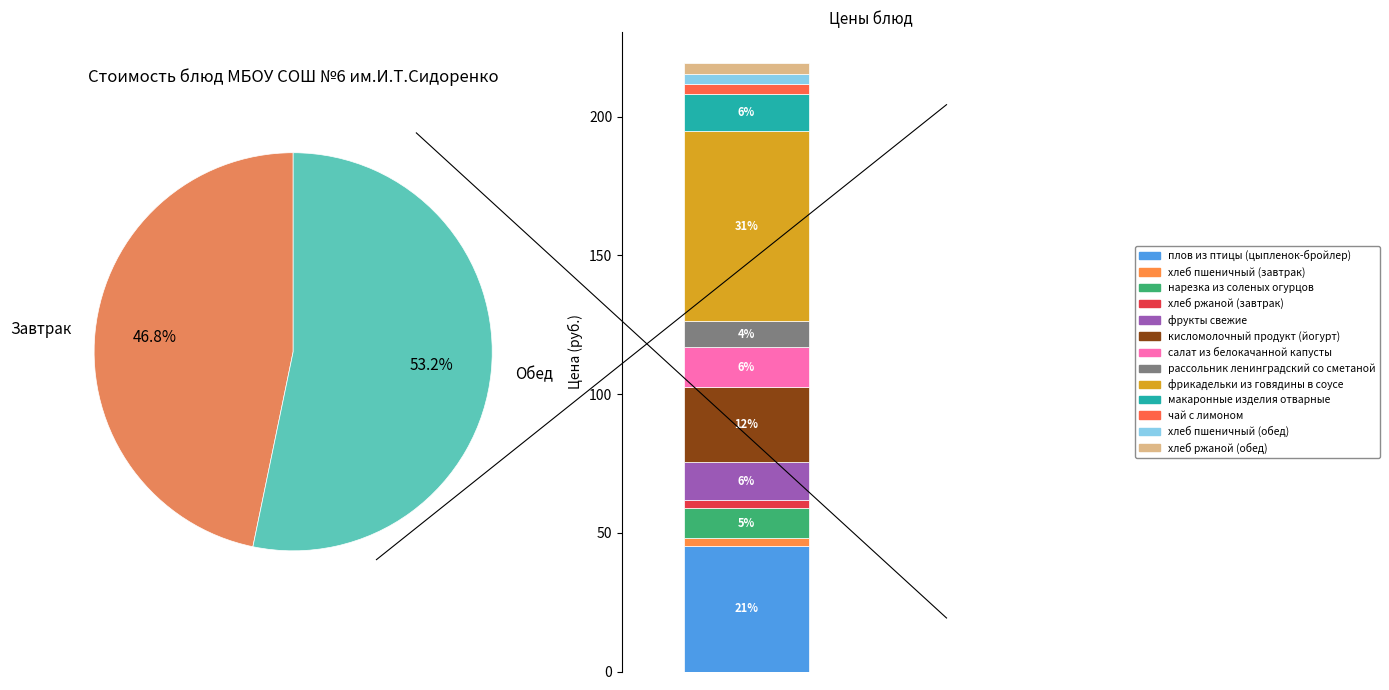

Does плов из птицы (цыпленок-бройлер) account for over 50% of the chart?

No